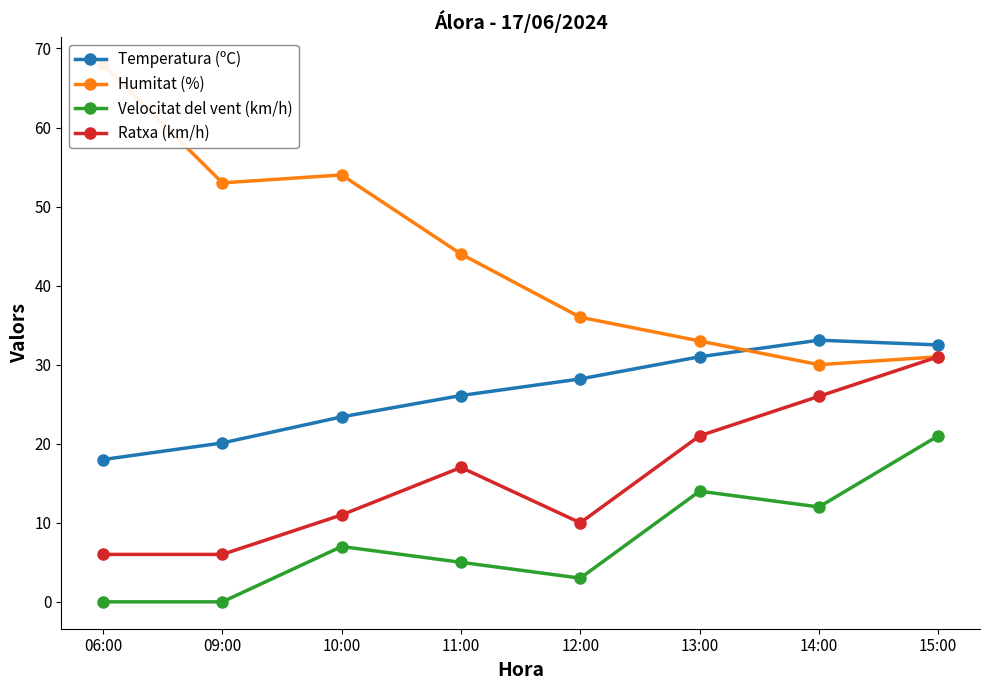

True or false: Velocitat del vent (km/h) and Ratxa (km/h) cross at least once.

False